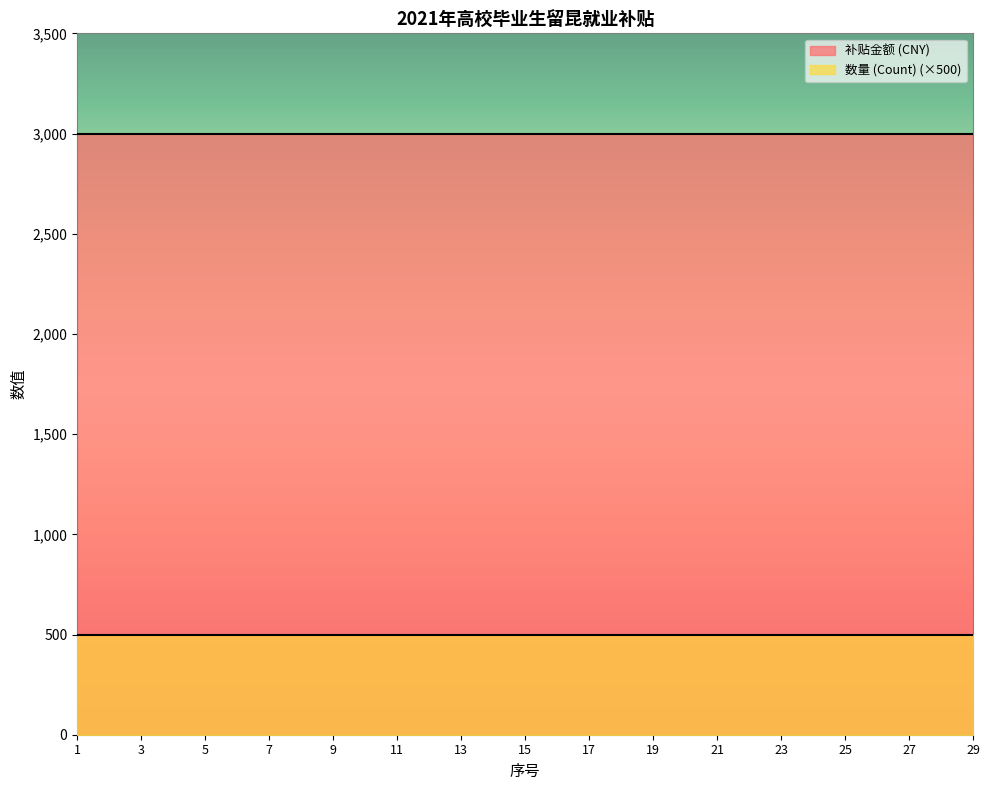

What is the spread (max minus min) of values at 15?

2500